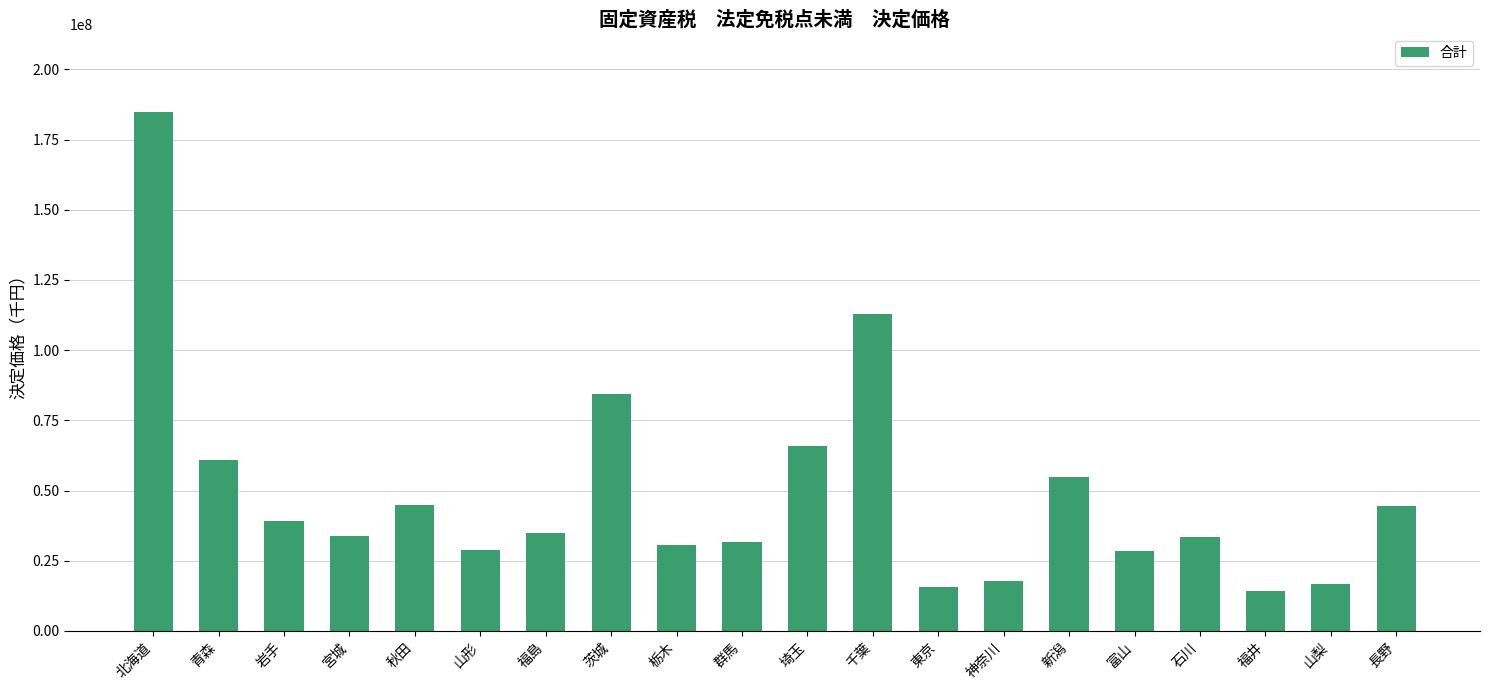

What is the difference between the maximum and minimum values?

170569323